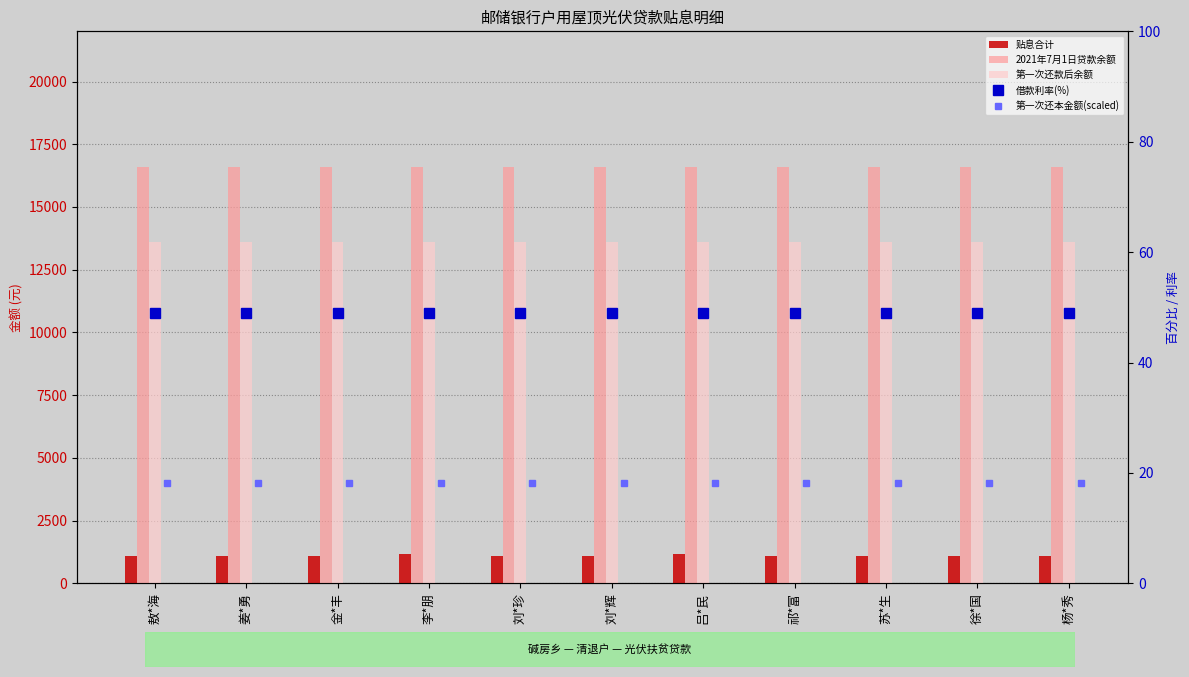

What are all the series names shown in the legend?

贴息合计, 2021年7月1日贷款余额, 第一次还款后余额, 借款利率(%), 第一次还本金额(scaled)